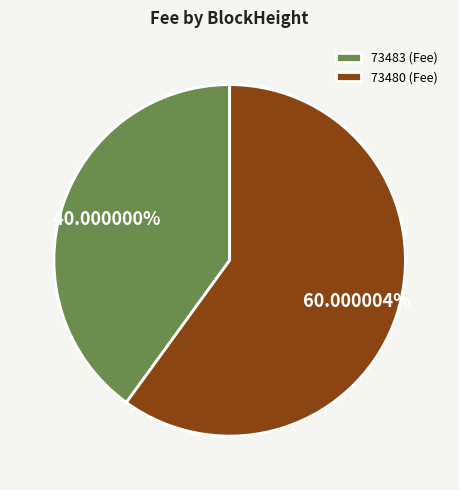

How much of the chart is everything except 73483?

60.0%